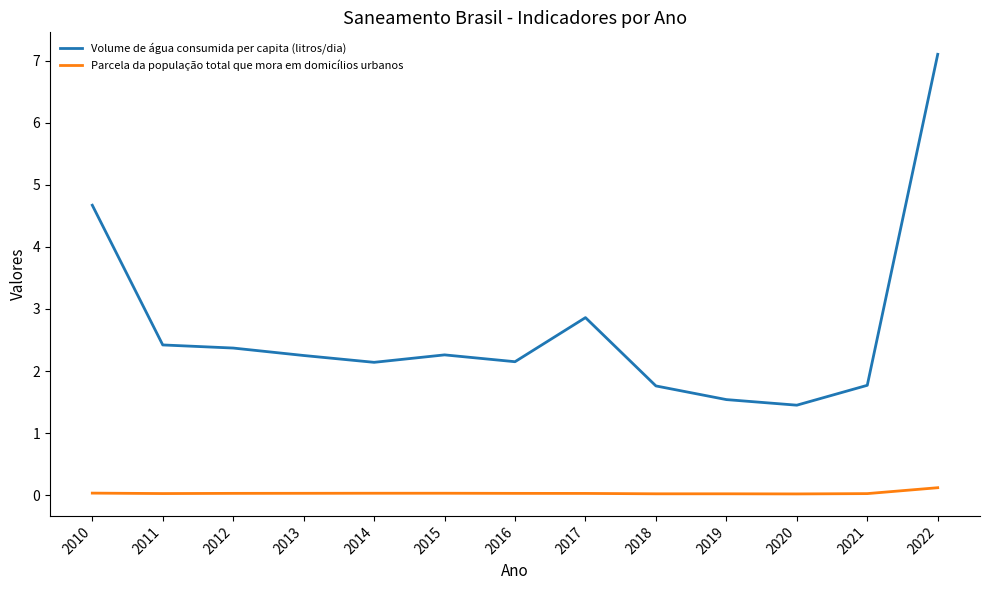

Which category has the highest value across all series?

2022